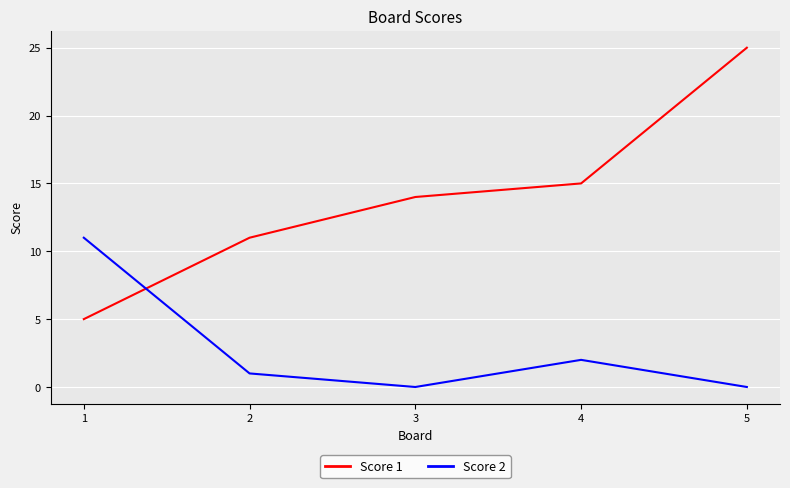

What is the sum of the Score 1 values at 3 and 4?

29